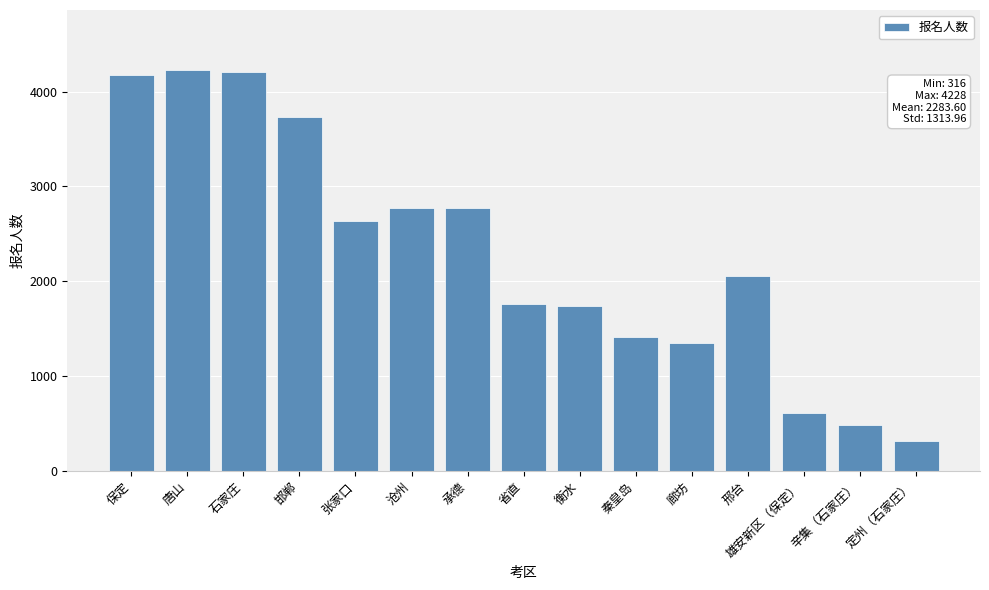

What is the value of the 8th bar from the left?

1759